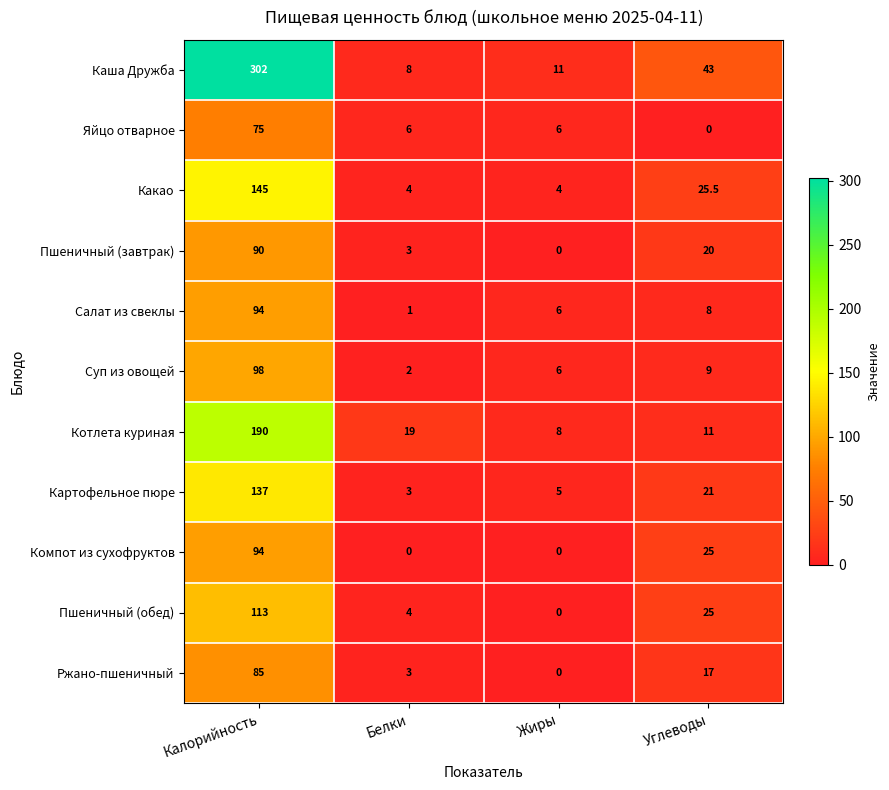

How many data points in Картофельное пюре are less than 21?

2